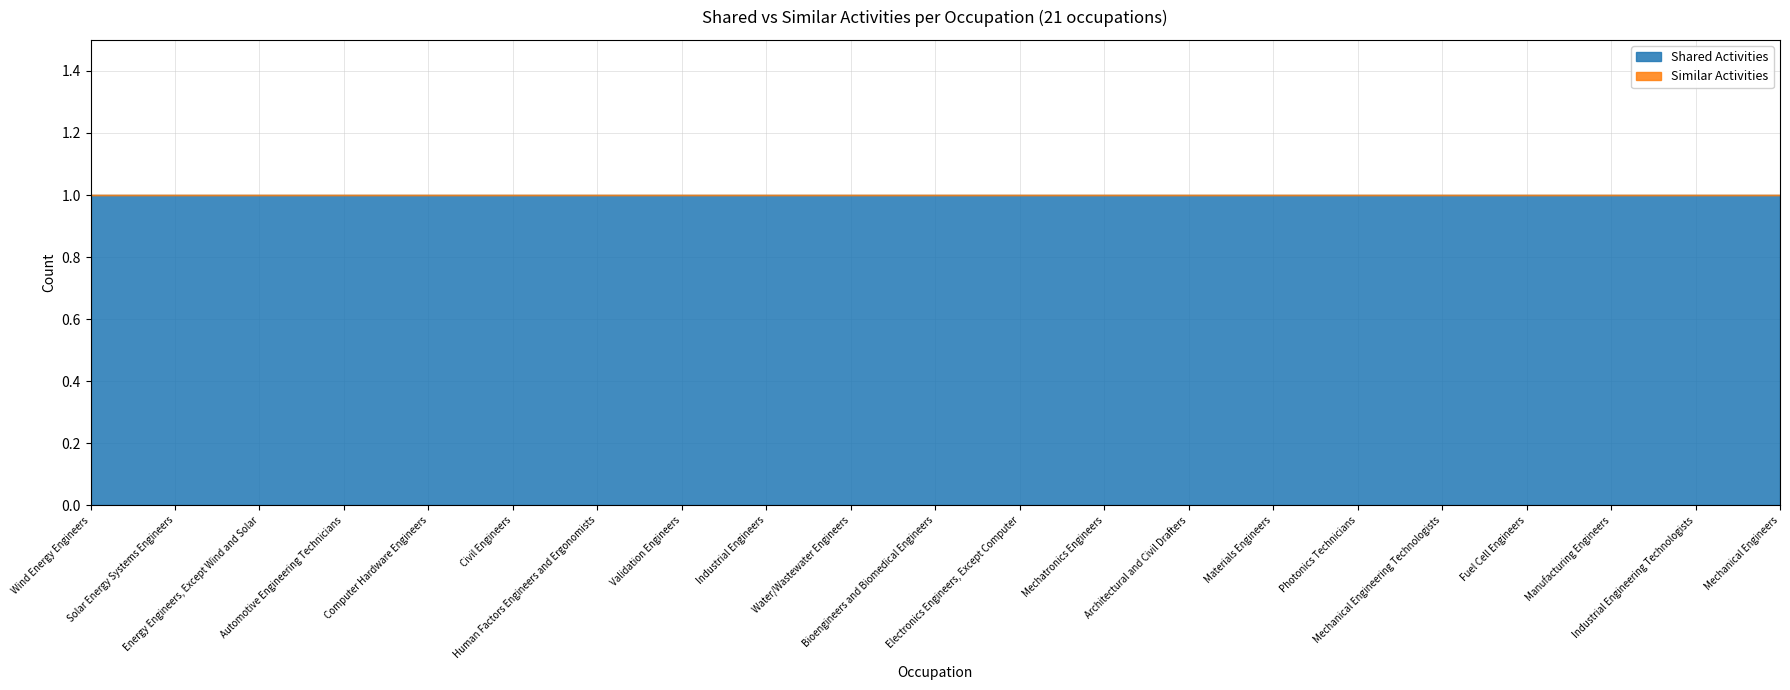

Reading left to right, extract all data points from this chart.

Shared Activities: 1	1	1	1	1	1	1	1	1	1	1	1	1	1	1	1	1	1	1	1	1
Similar Activities: 0	0	0	0	0	0	0	0	0	0	0	0	0	0	0	0	0	0	0	0	0